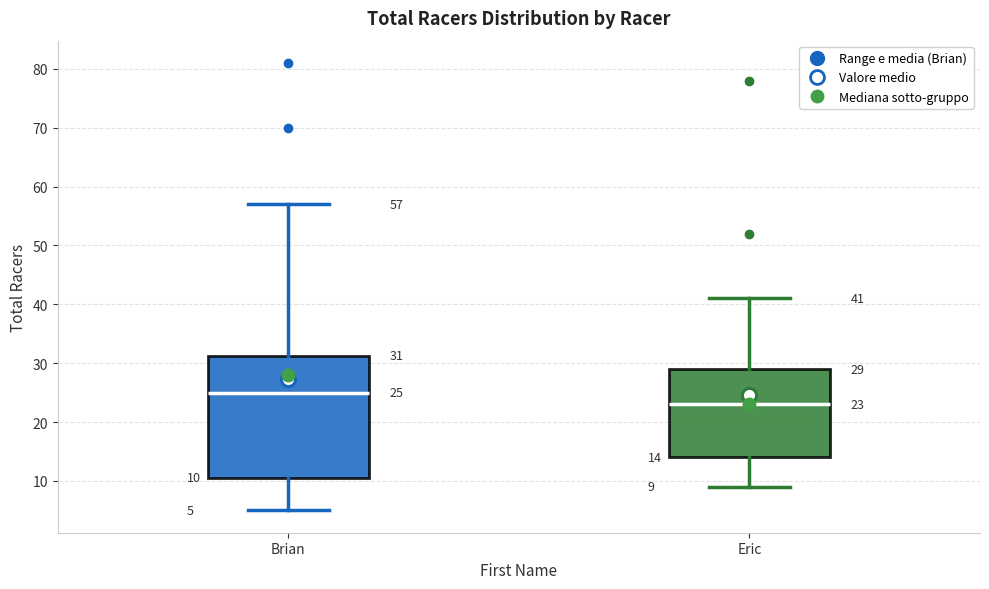

Which box has the lowest median line?

Eric